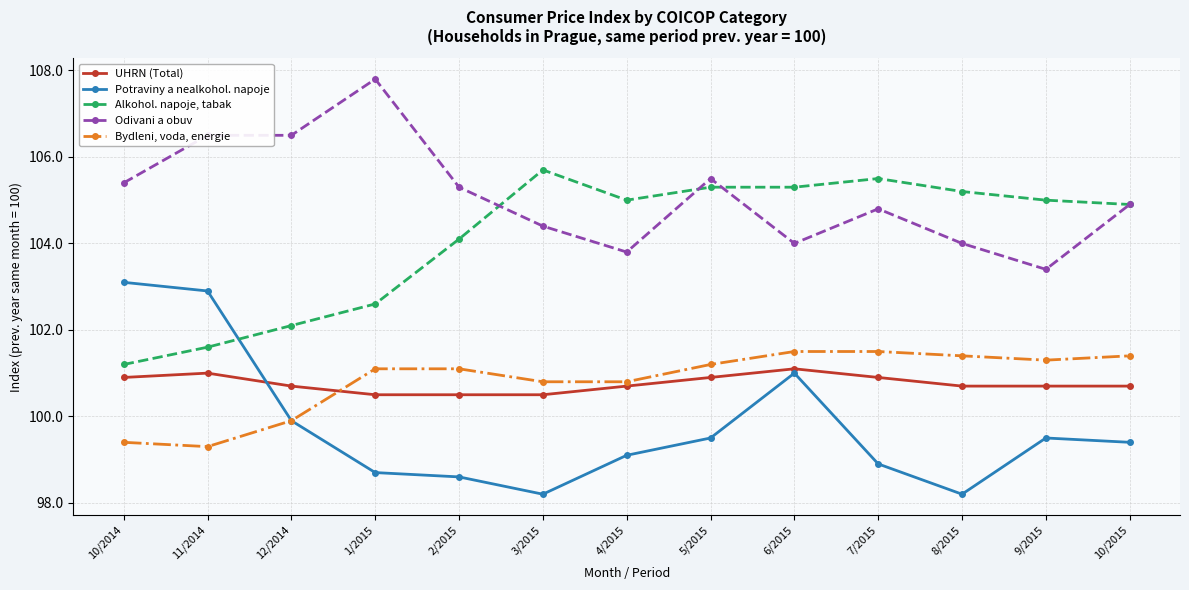

Which series has the largest total across all categories?

Odivani a obuv